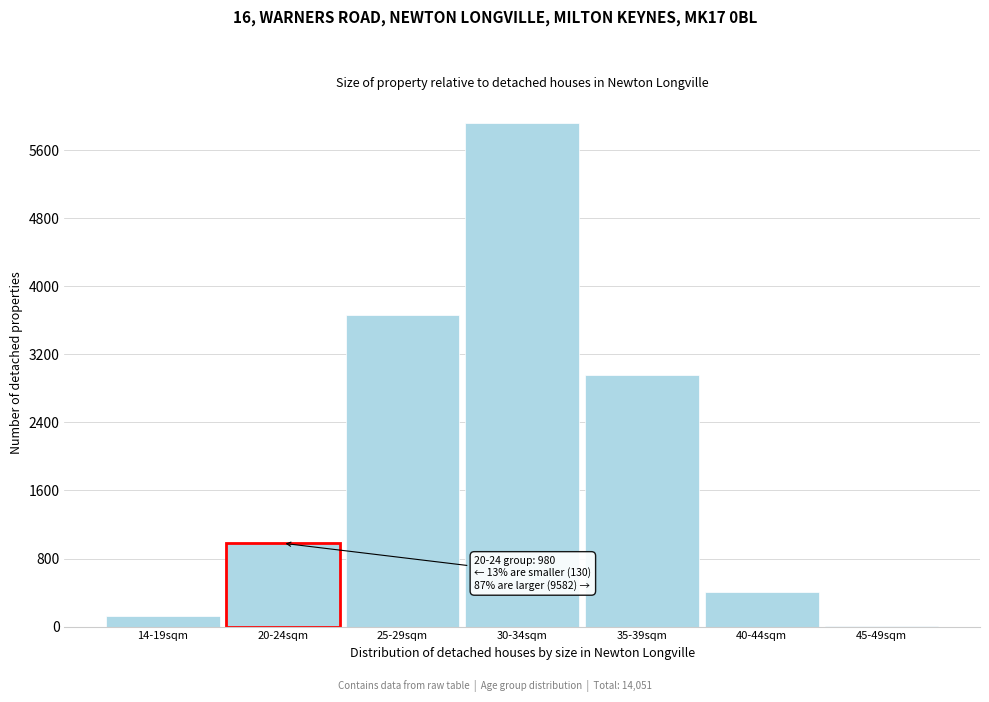

Reading right to left, extract all data points from this chart.

45-49sqm=4	40-44sqm=403	35-39sqm=2959	30-34sqm=5916	25-29sqm=3659	20-24sqm=980	14-19sqm=130